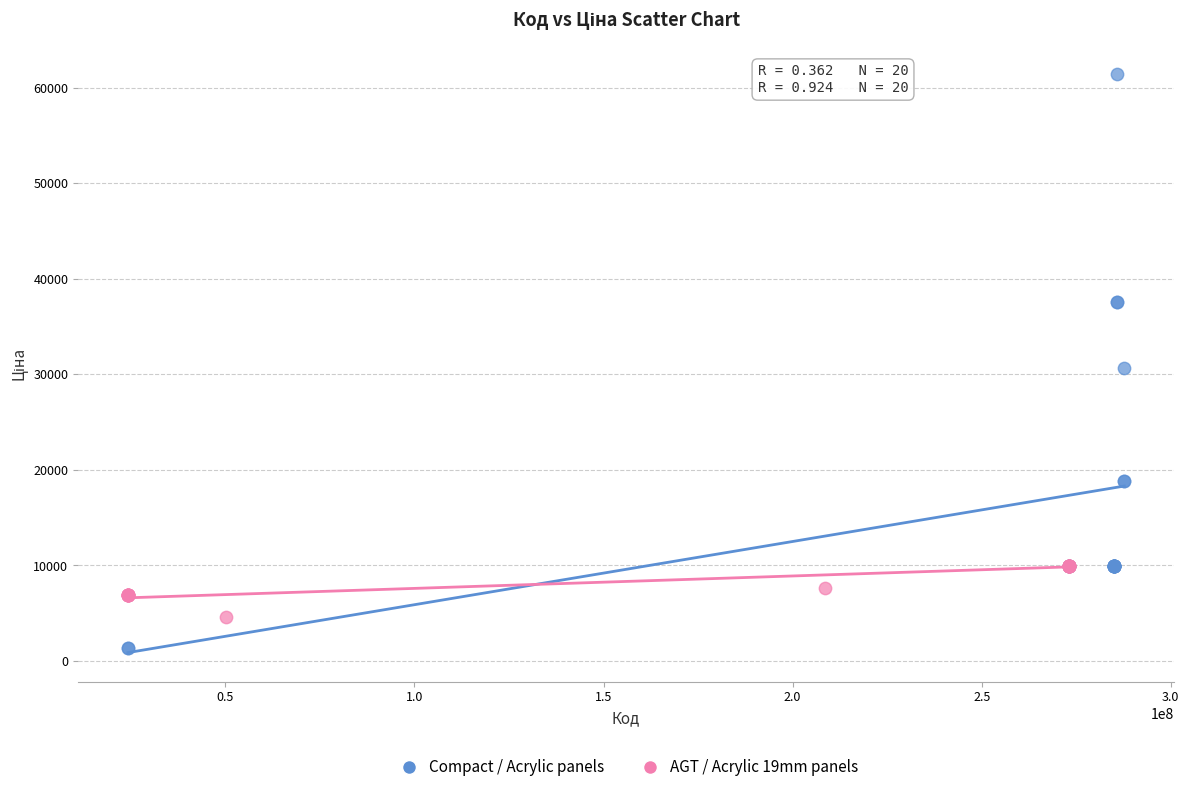

Which series reaches the minimum Y coordinate?

Compact / Acrylic panels